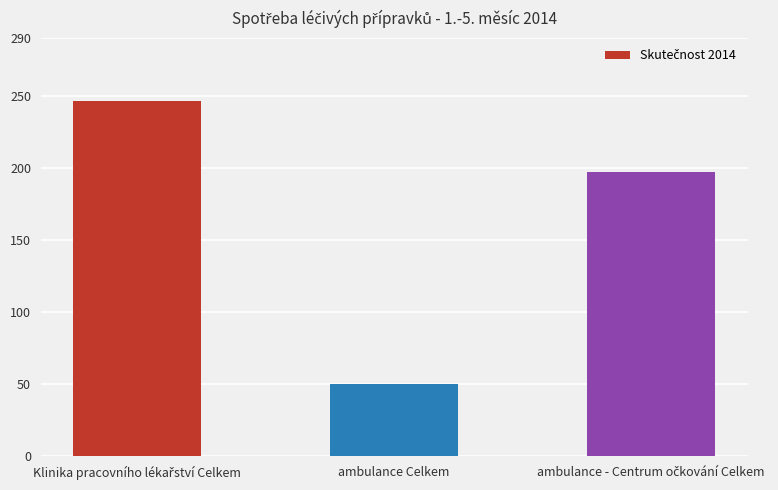

What is the greatest value displayed?

246.7